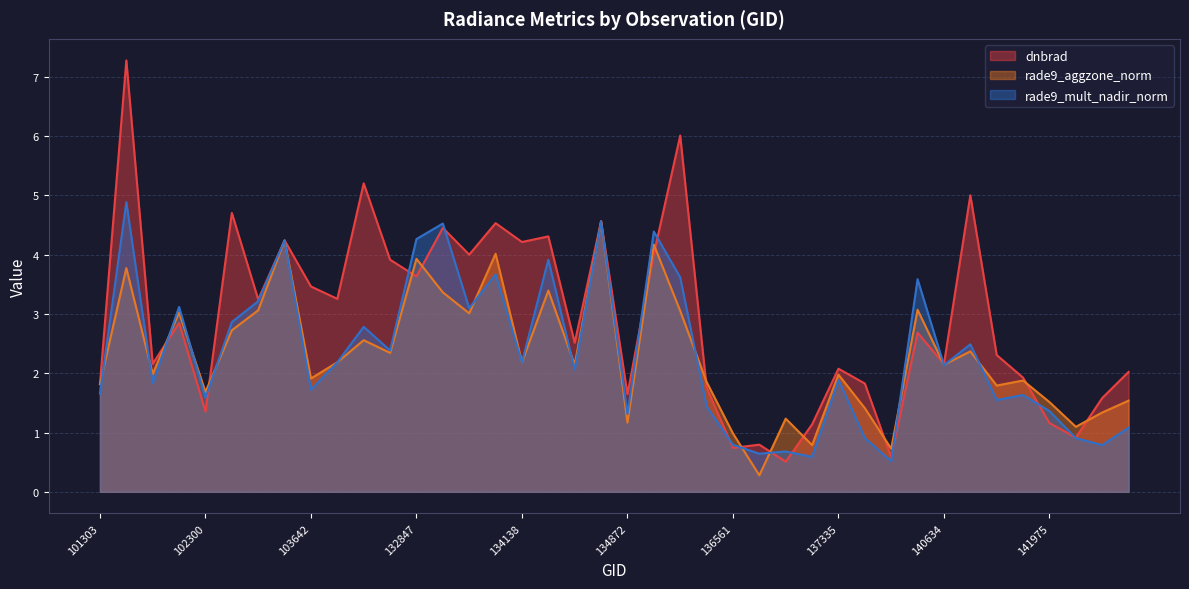

What is the total value across all series at 144149?

3.7